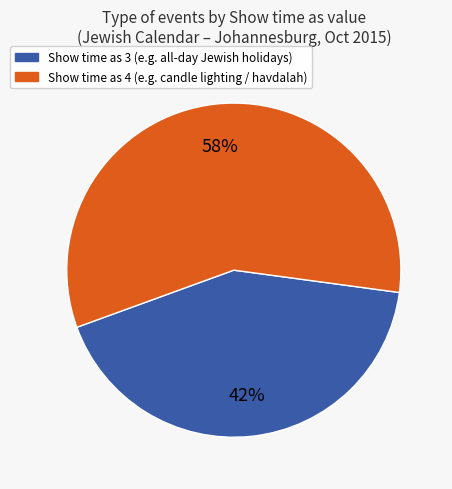

The Show time as 4 slice represents 49% of the pie. True or false?

False